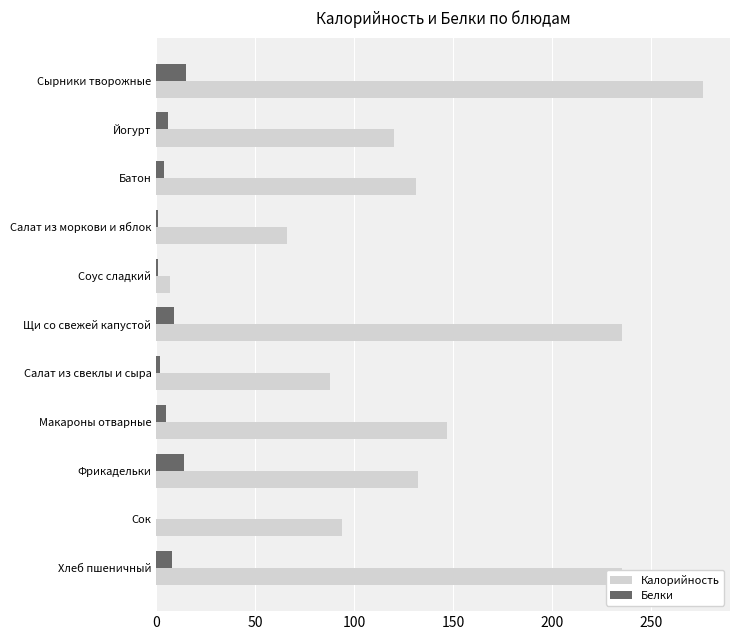

At which category is the sum across all series the highest?

Сырники творожные